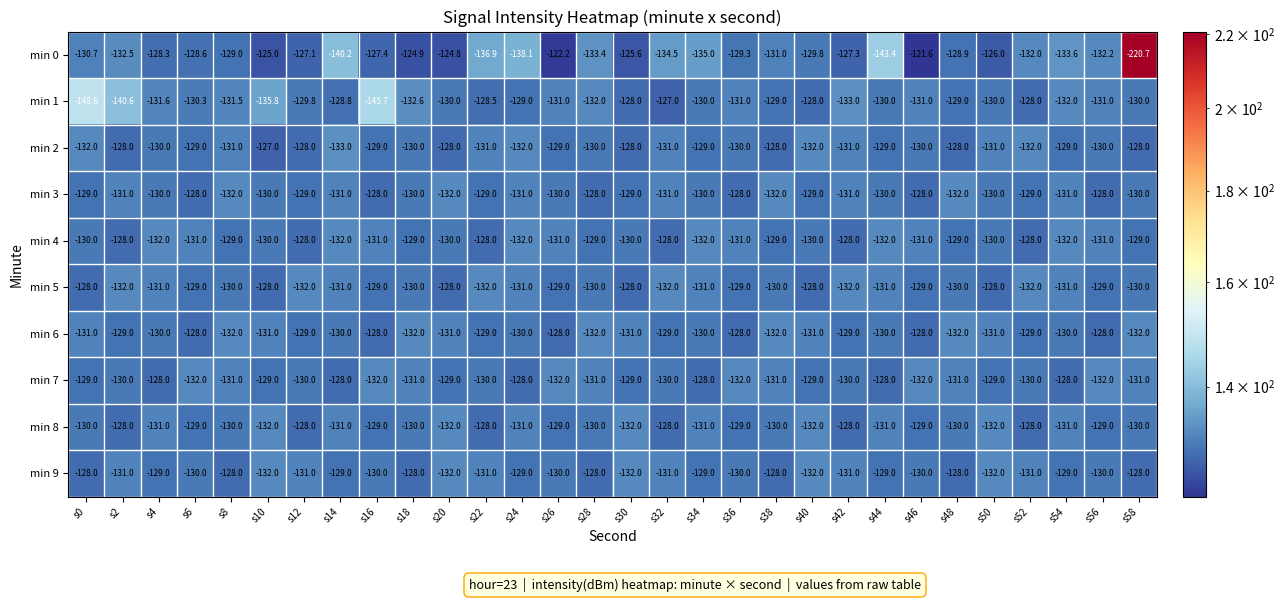

What is the difference between the highest and lowest values at s26?

9.8